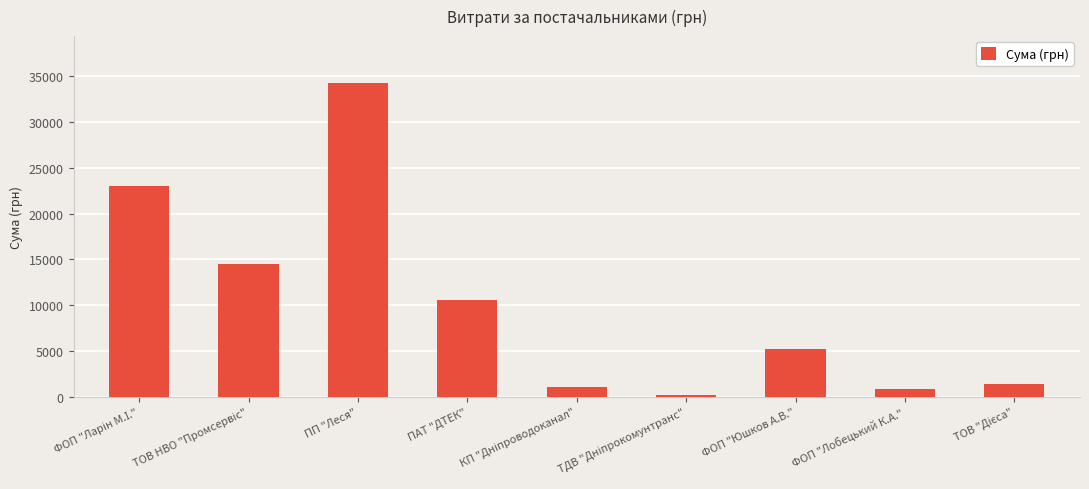

Which label corresponds to the largest value in the chart?

ПП "Леся"